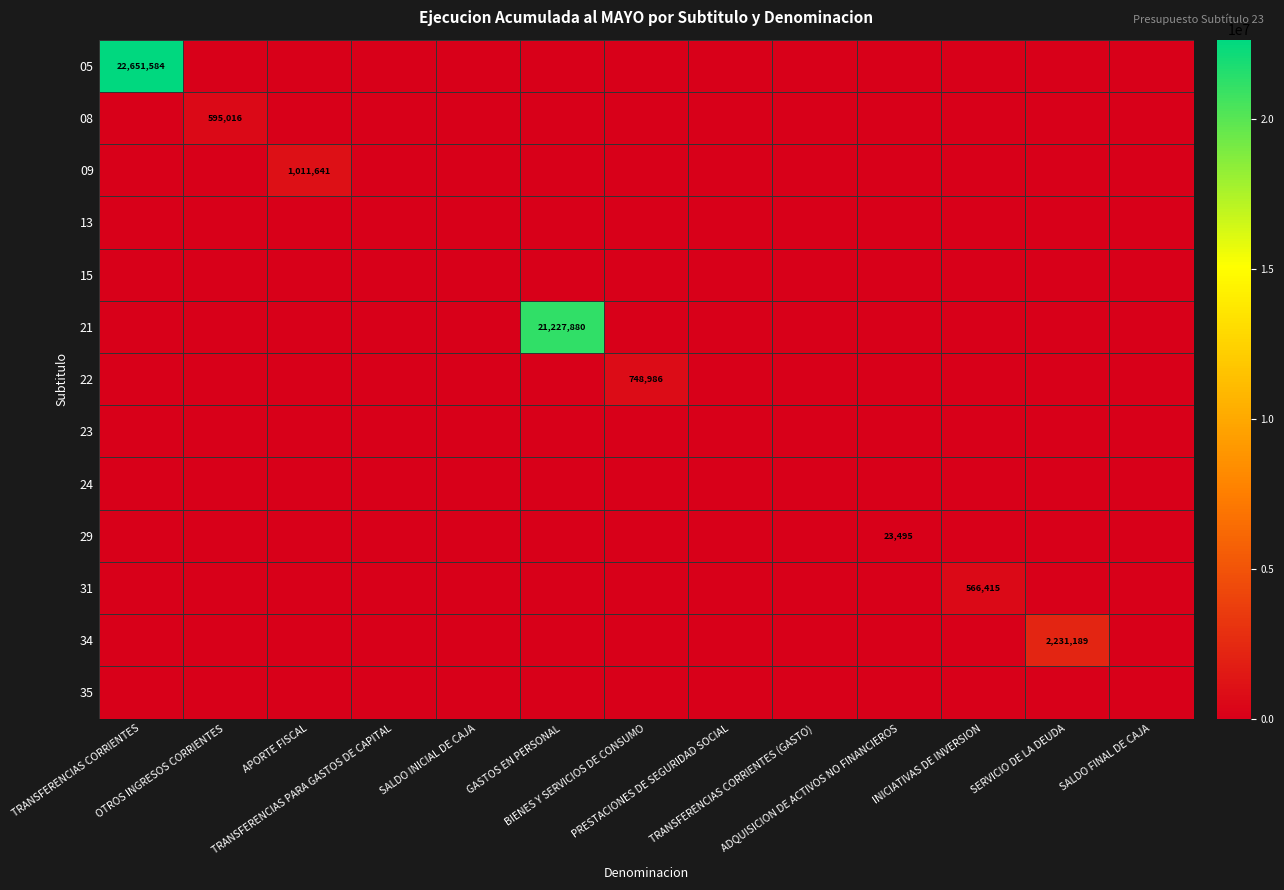

Where is 29 nearest to the value 11747?

TRANSFERENCIAS CORRIENTES